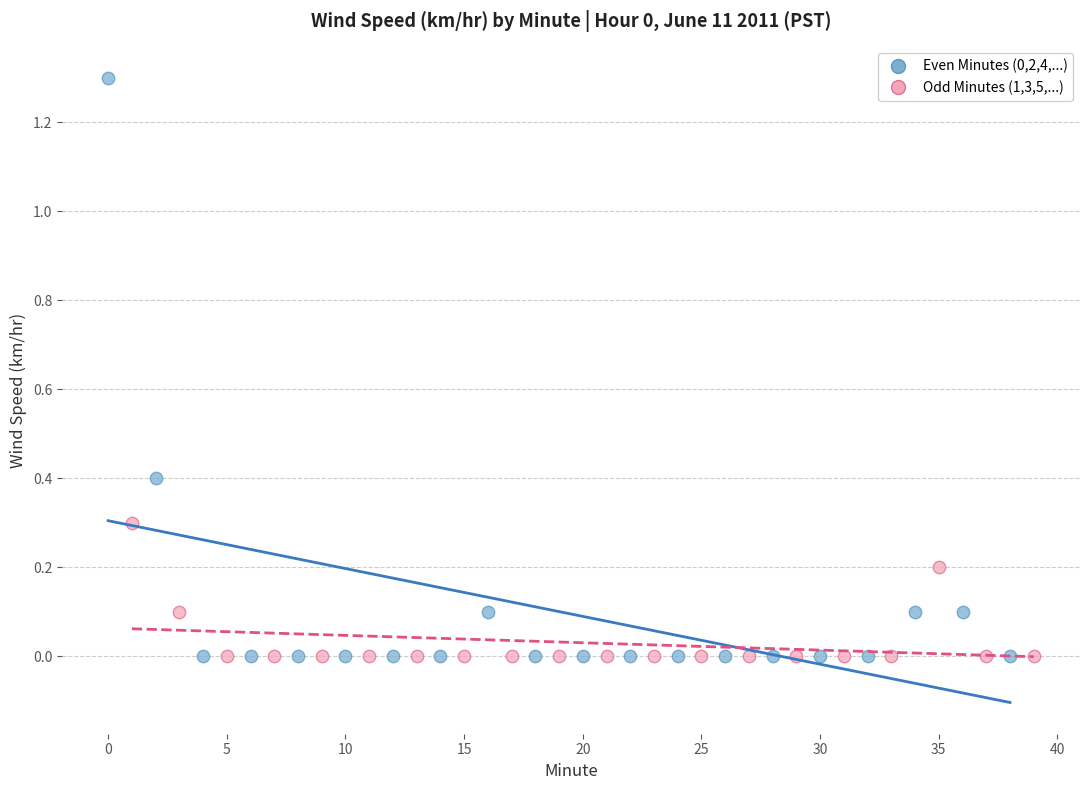

Which series contains the highest Y value?

Even Minutes (0,2,4,...)